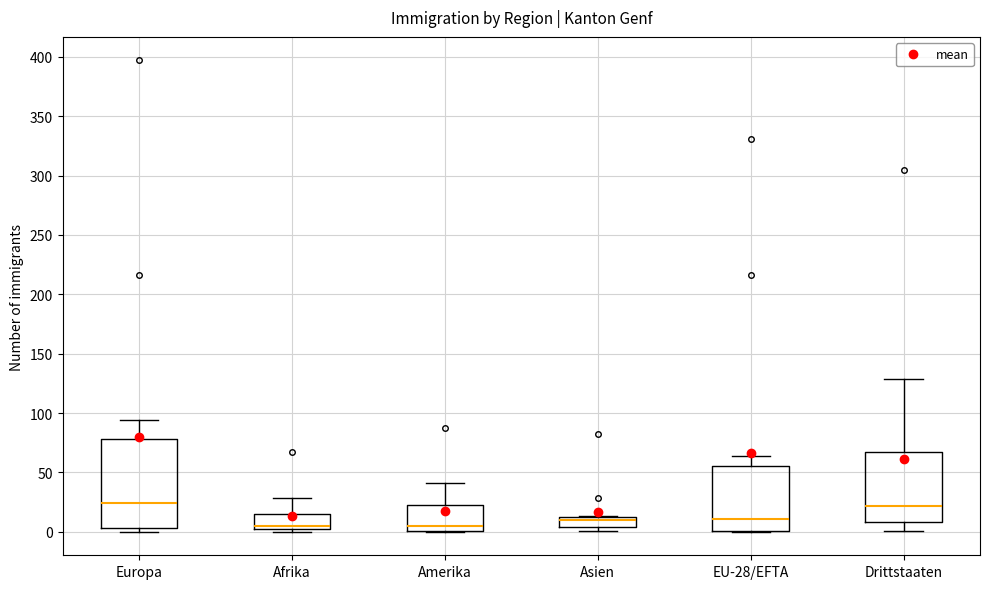

Reading left to right, transcribe this box plot: for each box, give where its median line is, the range the box spans, and where its two whiskers end, as read against the y-axis. The values are not printed on the chart, so give them approximately, as read against the axis.

Europa: median 25, box 5 to 80, whiskers 0 to 95
Afrika: median 5, box 0 to 15, whiskers 0 (just below the box's lower edge) to 30
Amerika: median 5, box 0 to 20, whiskers 0 to 40
Asien: median 10, box 5 to 15, whiskers 0 to 15
EU-28/EFTA: median 10, box 0 to 55, whiskers 0 to 65
Drittstaaten: median 20, box 10 to 65, whiskers 0 to 130